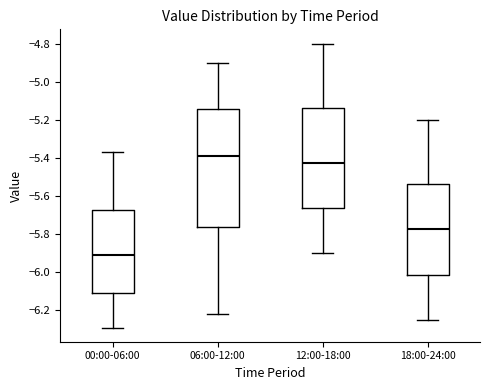

Reading left to right, transcribe this box plot: for each box, give where its median line is, the range the box spans, and where its two whiskers end, as read against the y-axis. The values are not printed on the chart, so give them approximately, as read against the axis.

00:00-06:00: median -5.90, box -6.10 to -5.68, whiskers -6.28 to -5.36
06:00-12:00: median -5.38, box -5.76 to -5.14, whiskers -6.22 to -4.90
12:00-18:00: median -5.42, box -5.66 to -5.14, whiskers -5.90 to -4.80
18:00-24:00: median -5.78, box -6.02 to -5.54, whiskers -6.24 to -5.20